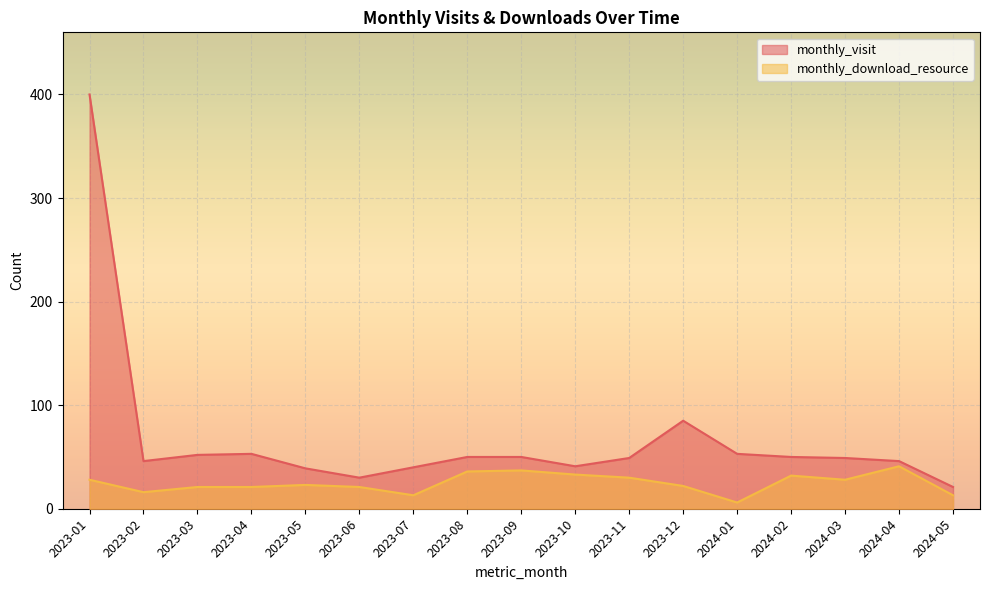

Where is monthly_download_resource nearest to the value 23?

2023-05